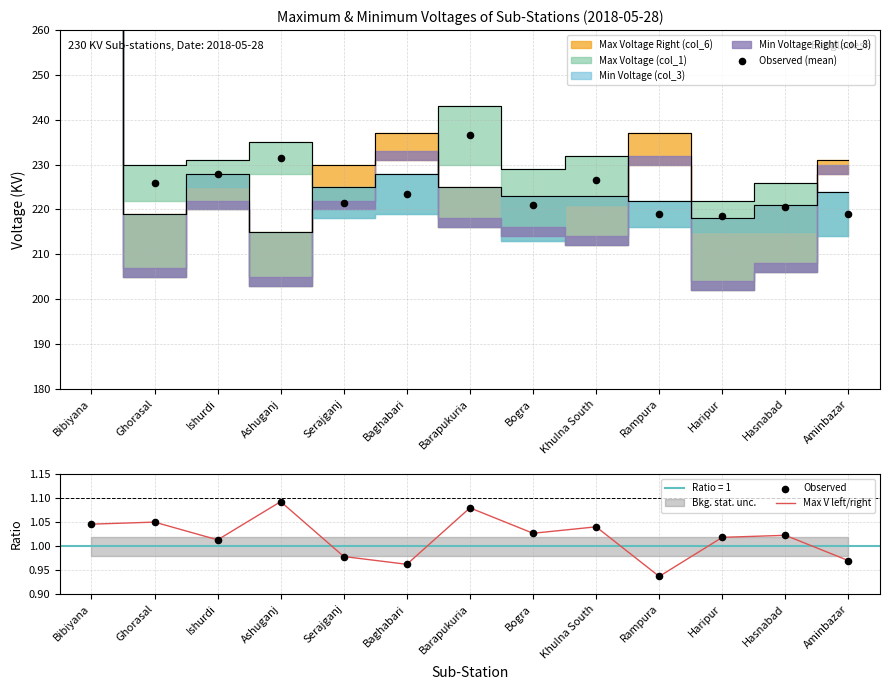

Which category has the highest value in the Max V left/right series?

Ashuganj